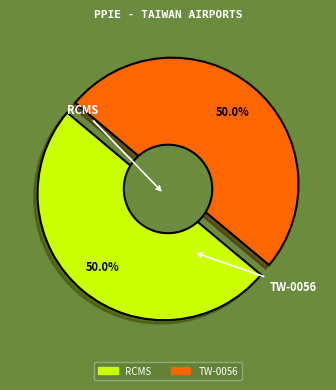

To the nearest percent, what is the combined percentage of TW-0056 and RCMS?

100%